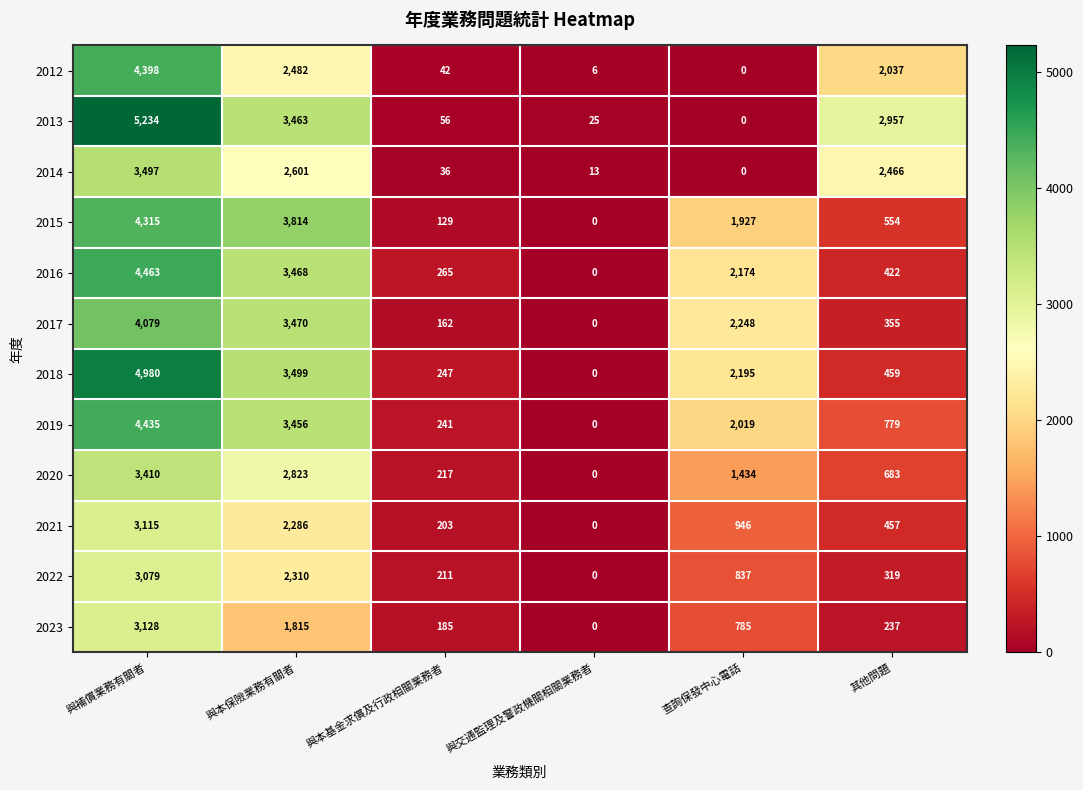

At 與本保險業務有關者, list the series in order from smallest to largest.

2023, 2021, 2022, 2012, 2014, 2020, 2019, 2013, 2016, 2017, 2018, 2015